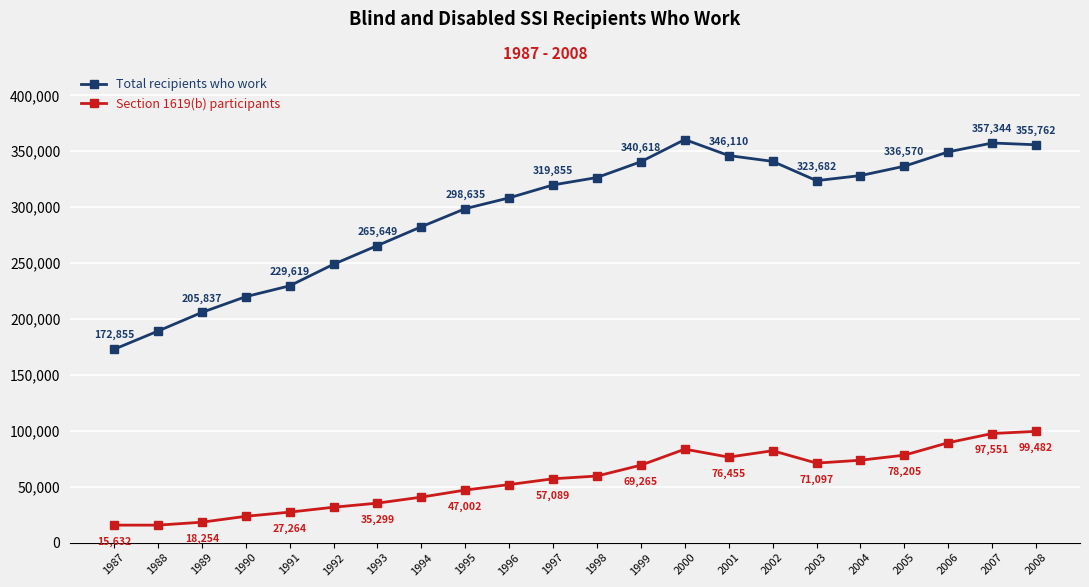

Where is Section 1619(b) participants nearest to the value 57553?

1997